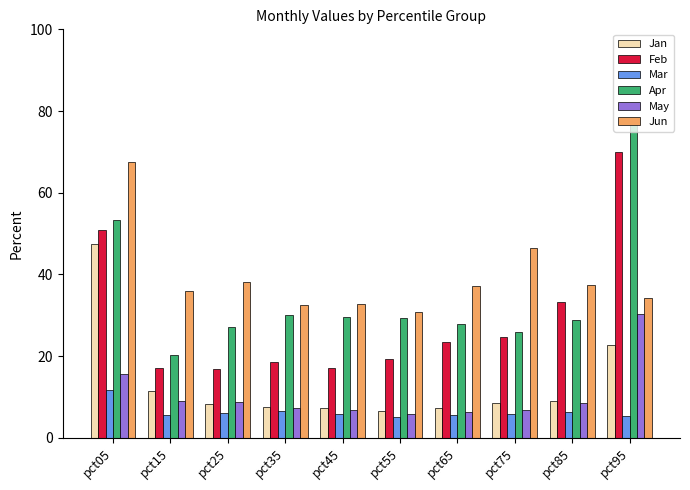

How many groups of bars are there?

10